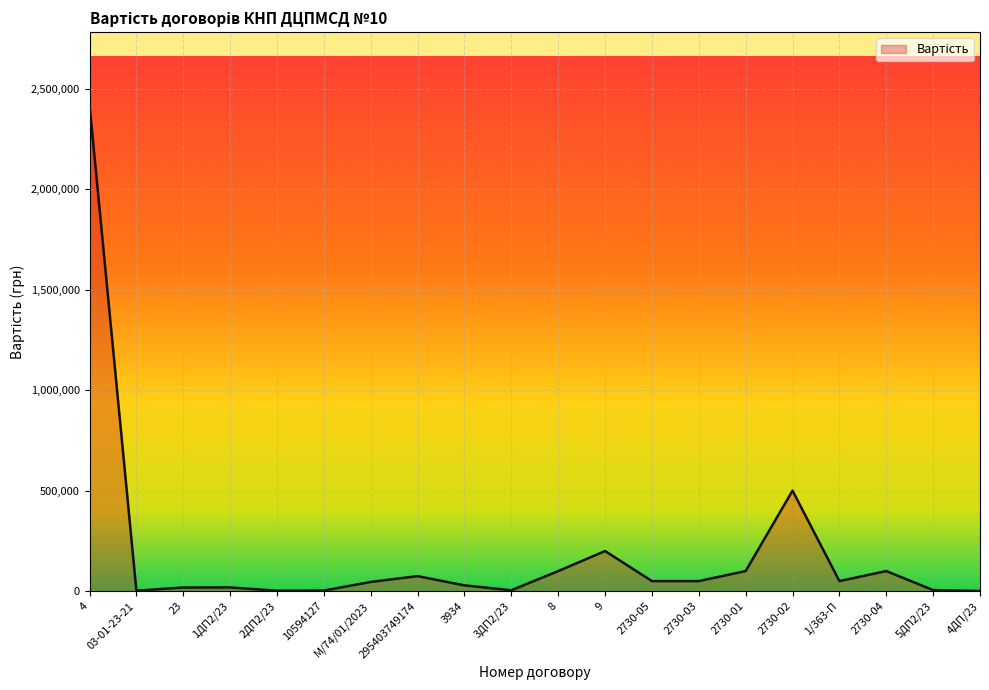

What is the difference between the maximum and minimum values?

2417544.5